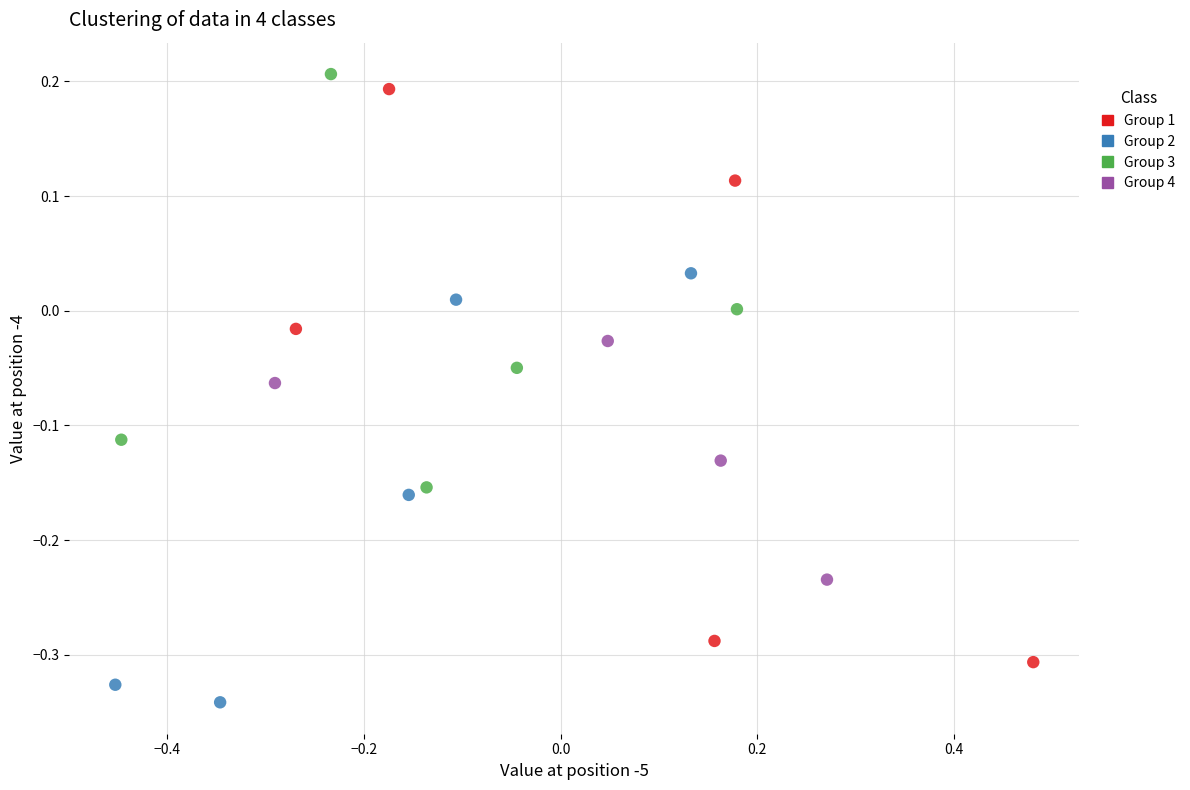

Which series reaches the minimum Y coordinate?

Group 2